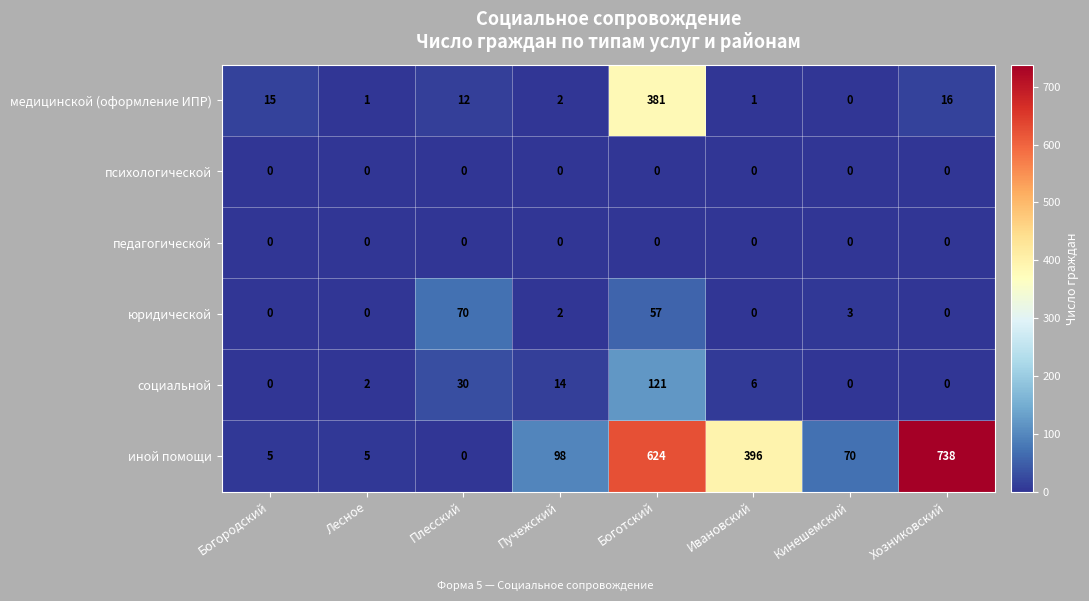

Which series has the largest range (max minus min)?

иной помощи